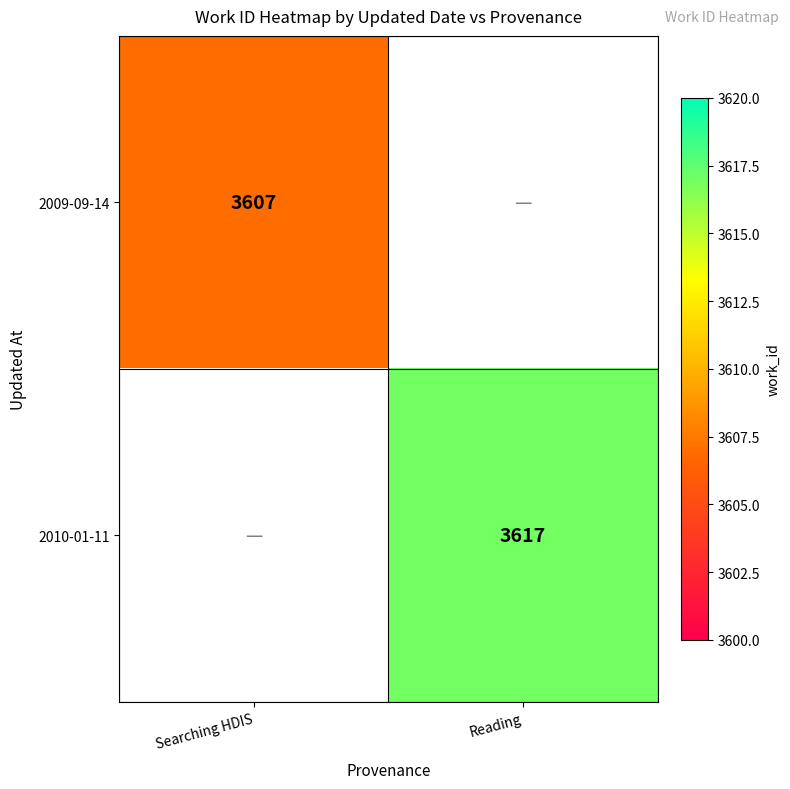

The 2010-01-11 series shows 2413 at Reading. True or false?

False